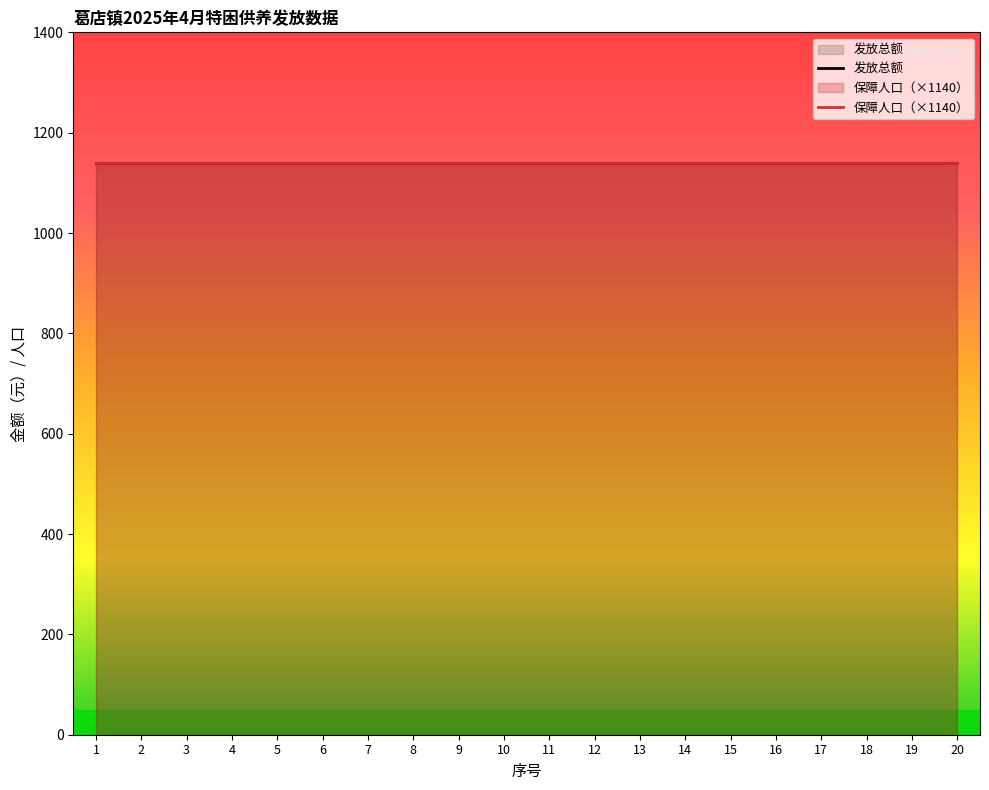

List the series in order of their peak value, highest first.

发放总额, 保障人口